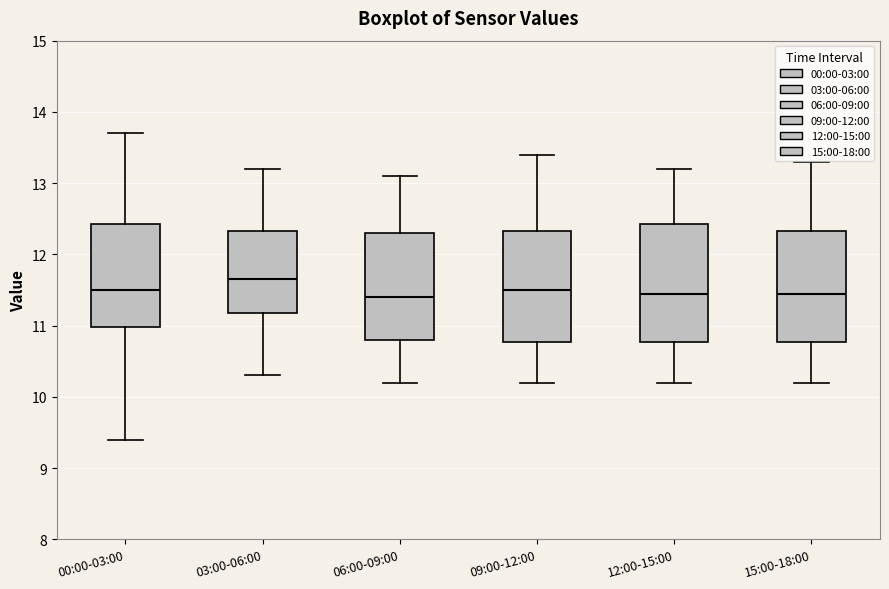

Which box's median line is the highest?

03:00-06:00